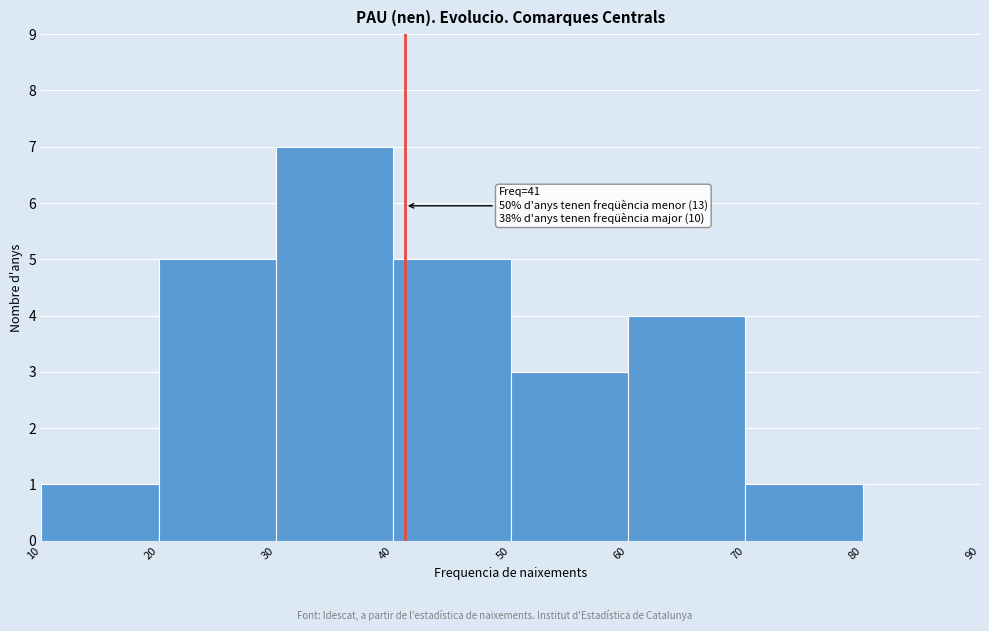

Over which range of the x-axis is the bar tallest?

30 to 40